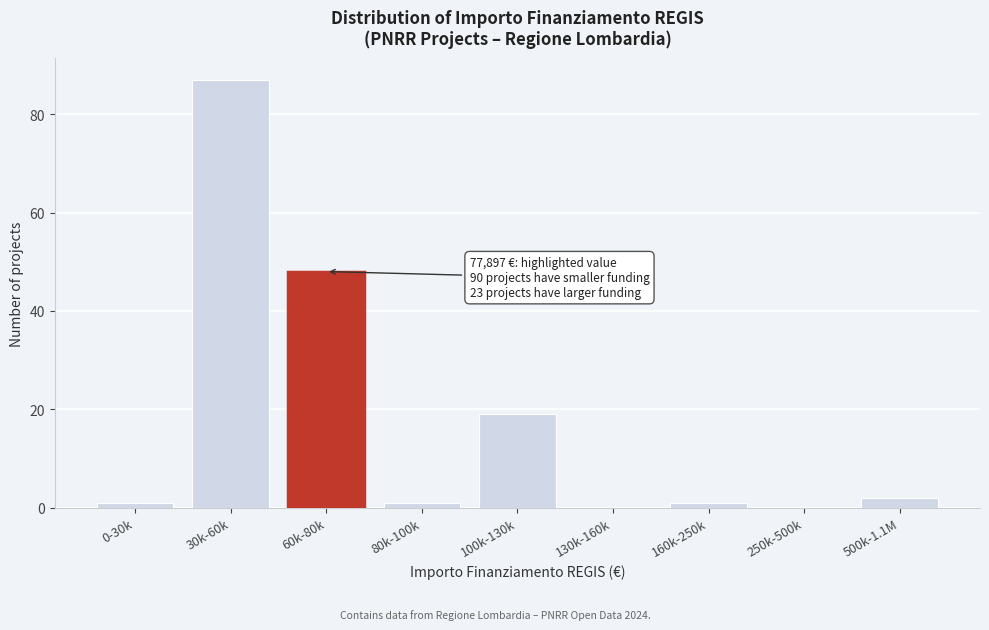

Reading left to right, what are all the values shown in this chart?

0-30k=1	30k-60k=87	60k-80k=48	80k-100k=1	100k-130k=19	130k-160k=0	160k-250k=1	250k-500k=0	500k-1.1M=2